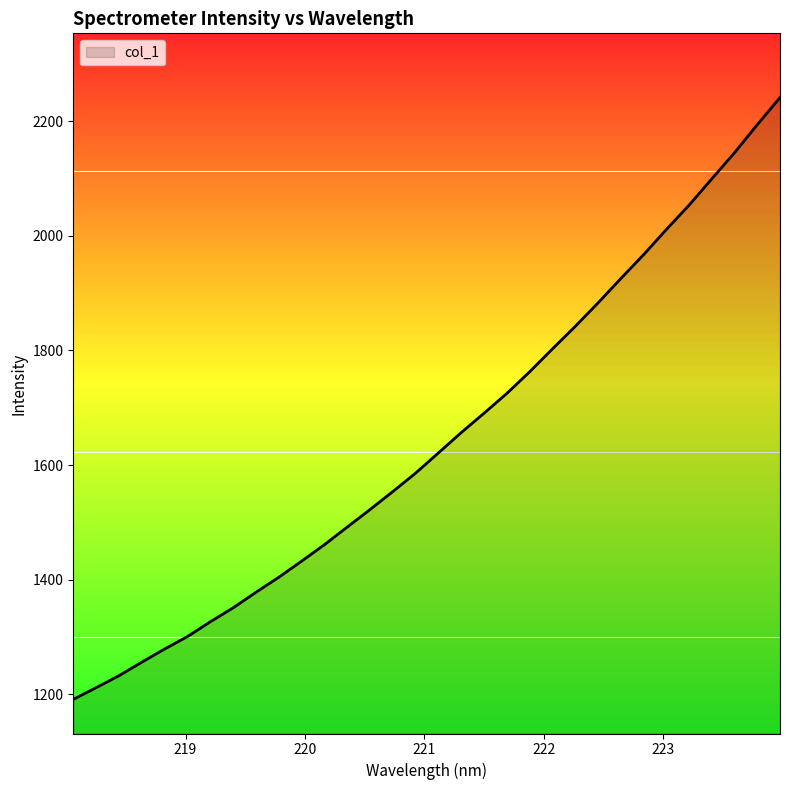

True or false: there are more than 2 points higher than both neighbors.

False